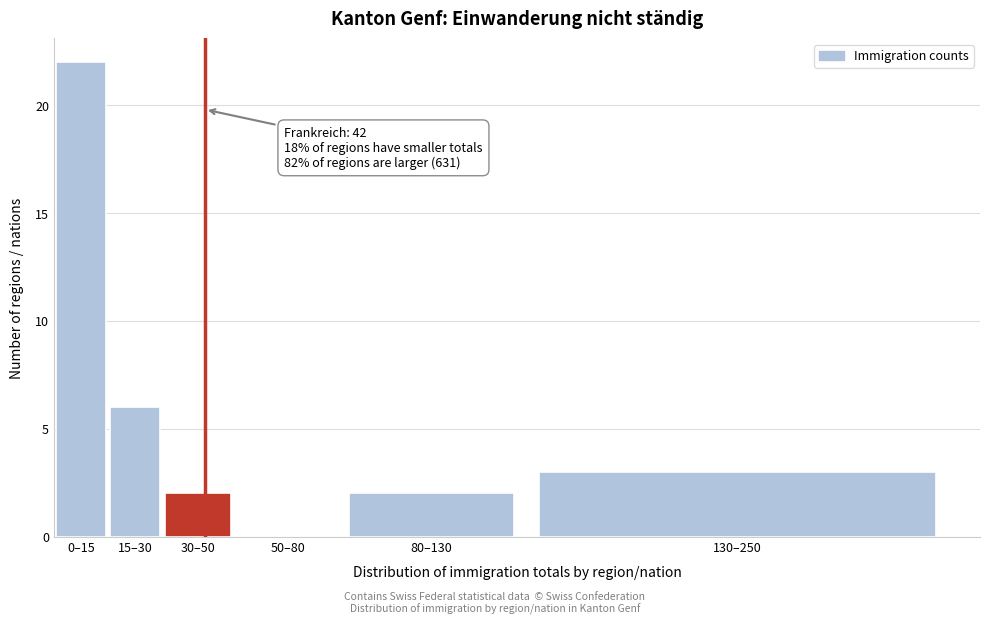

Reading left to right, extract all data points from this chart.

0–15=22	15–30=6	30–50=2	50–80=0	80–130=2	130–250=3